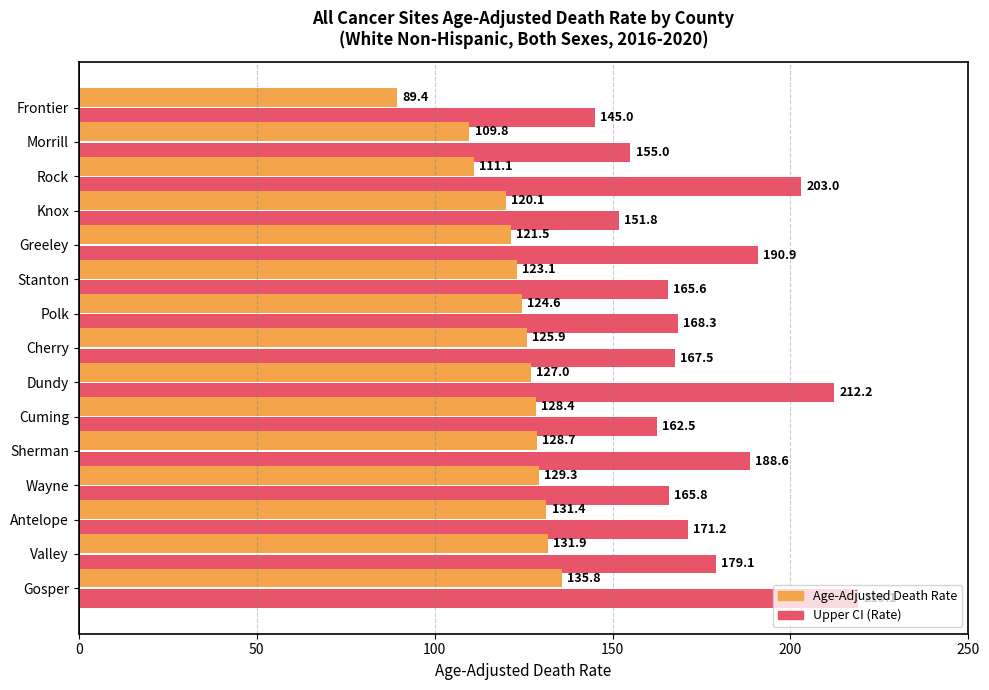

The Age-Adjusted Death Rate series shows 23.0 at Rock. True or false?

False